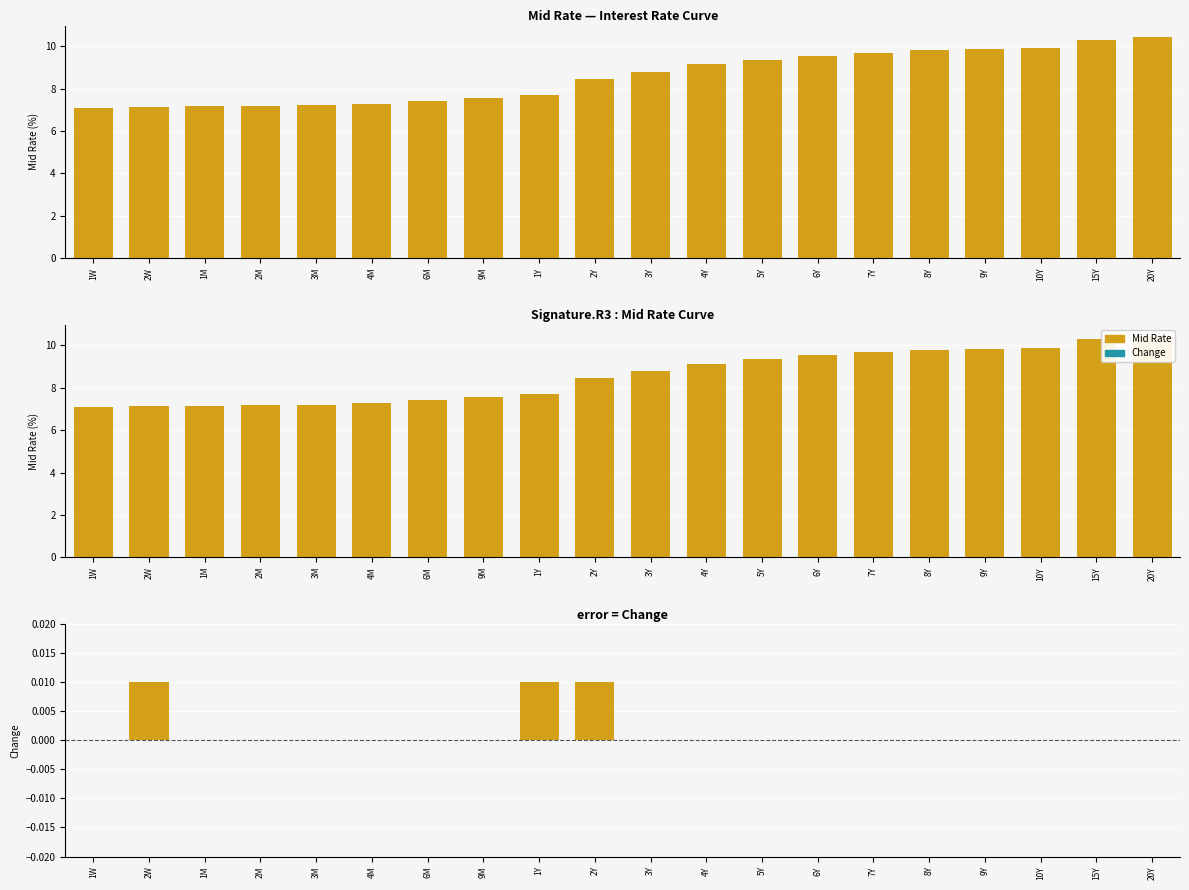

Is the value of Mid Rate at 8Y greater than the value of Change at 5Y?

Yes